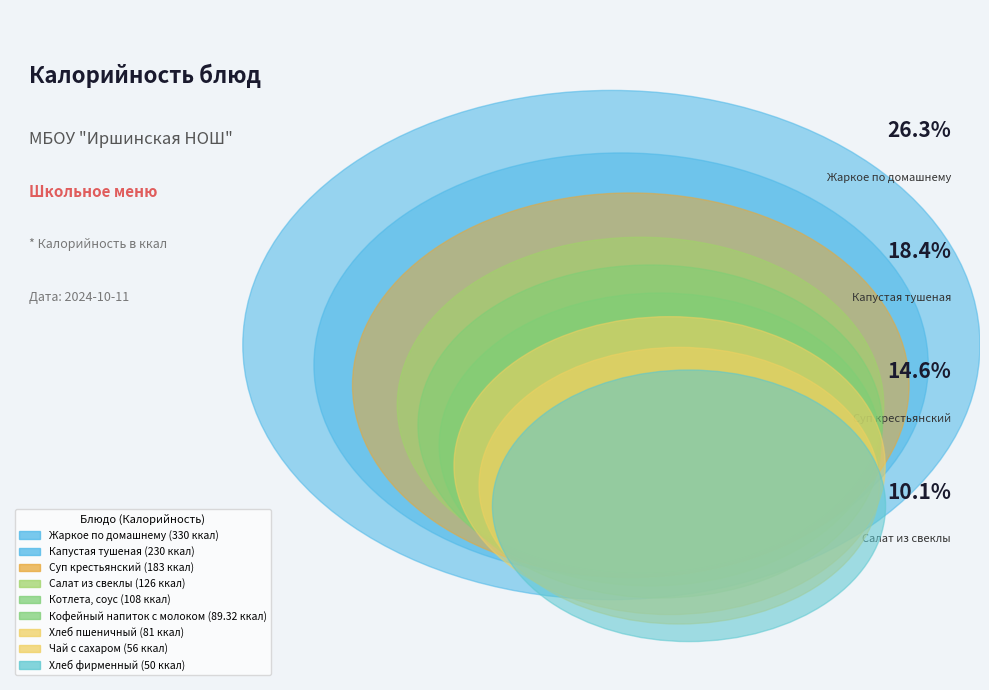

What is the ratio of the value at Хлеб фирменный to the value at Кофейный напиток с молоком?

0.6